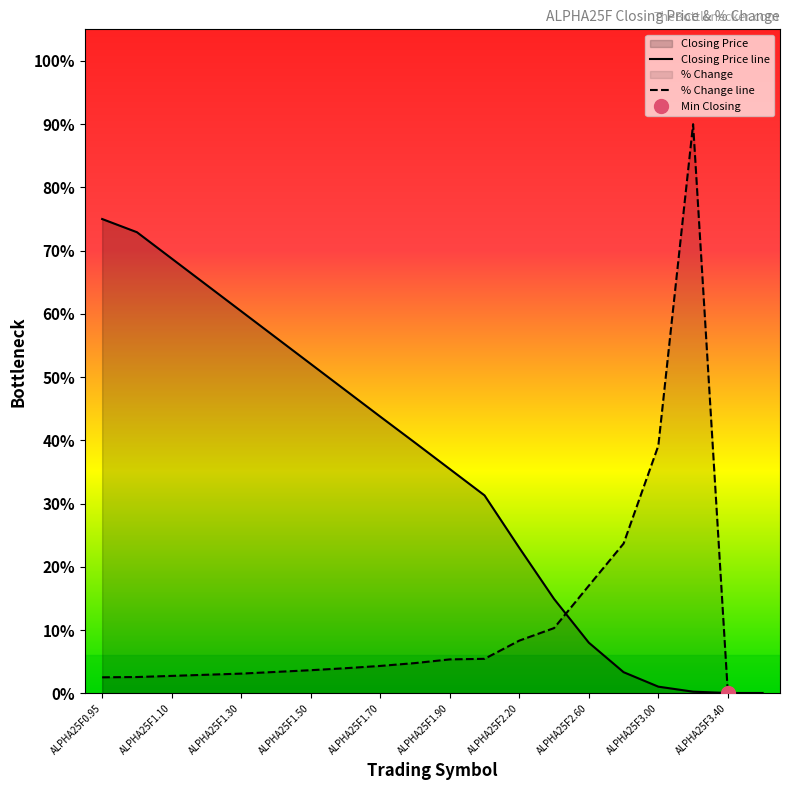

Rank the series by their average value, from highest to lowest.

Closing Price line, % Change line